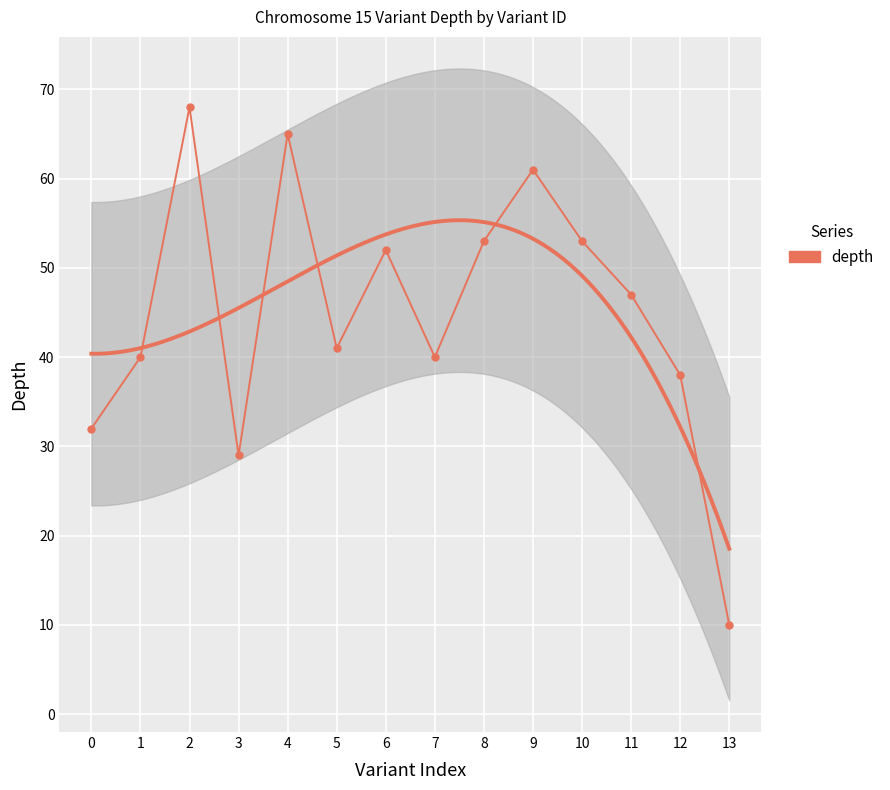

Reading left to right, list all the values displayed in this chart.

32	40	68	29	65	41	52	40	53	61	53	47	38	10